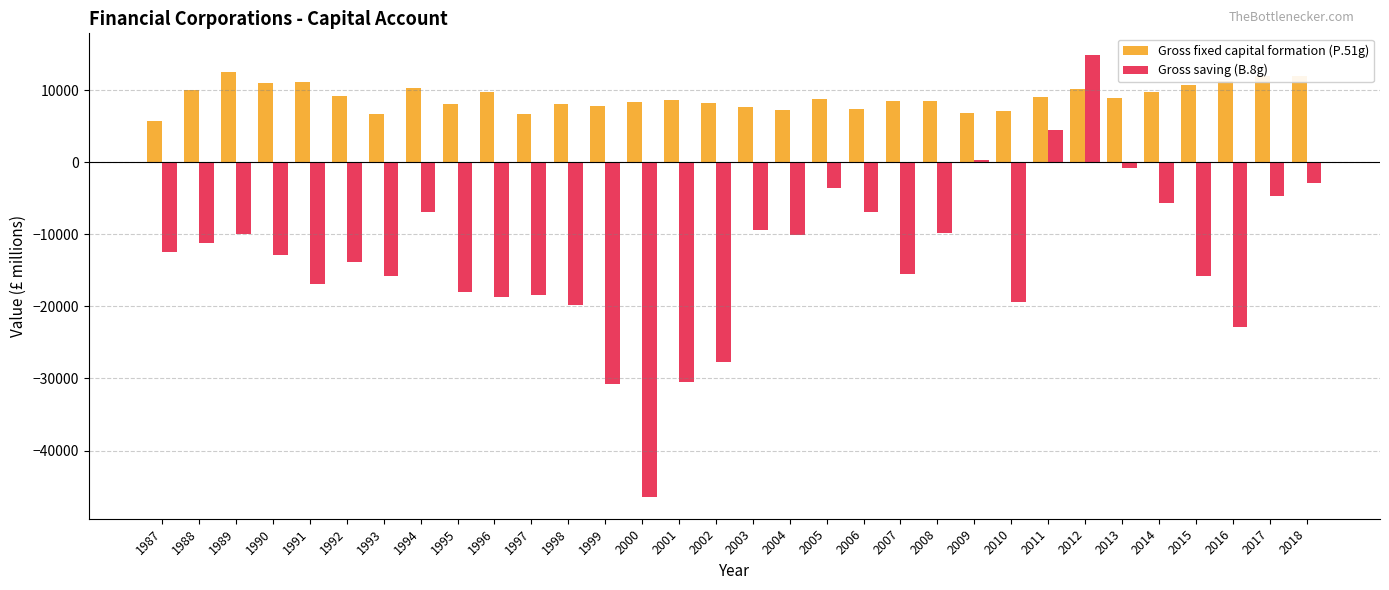

What is the highest value of the Gross saving (B.8g) series?

14807